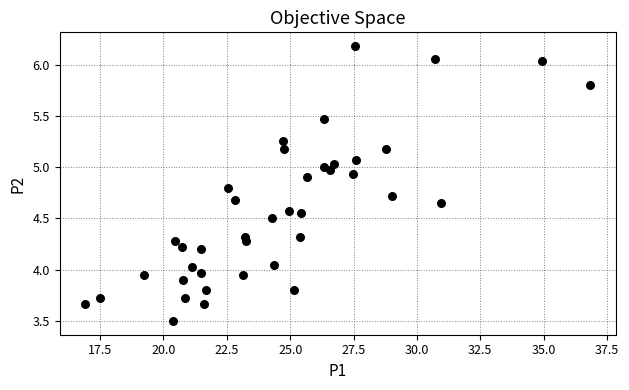

What is the range of Y values (max minus min)?

2.7